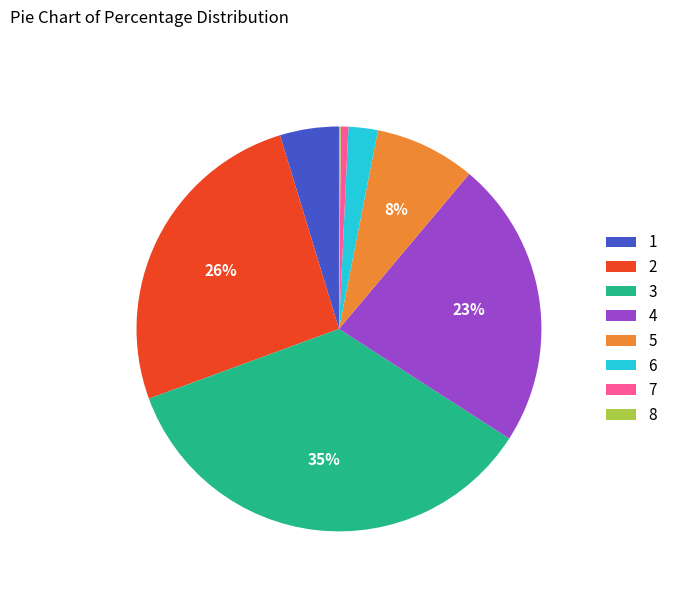

Which slice is the largest?

3